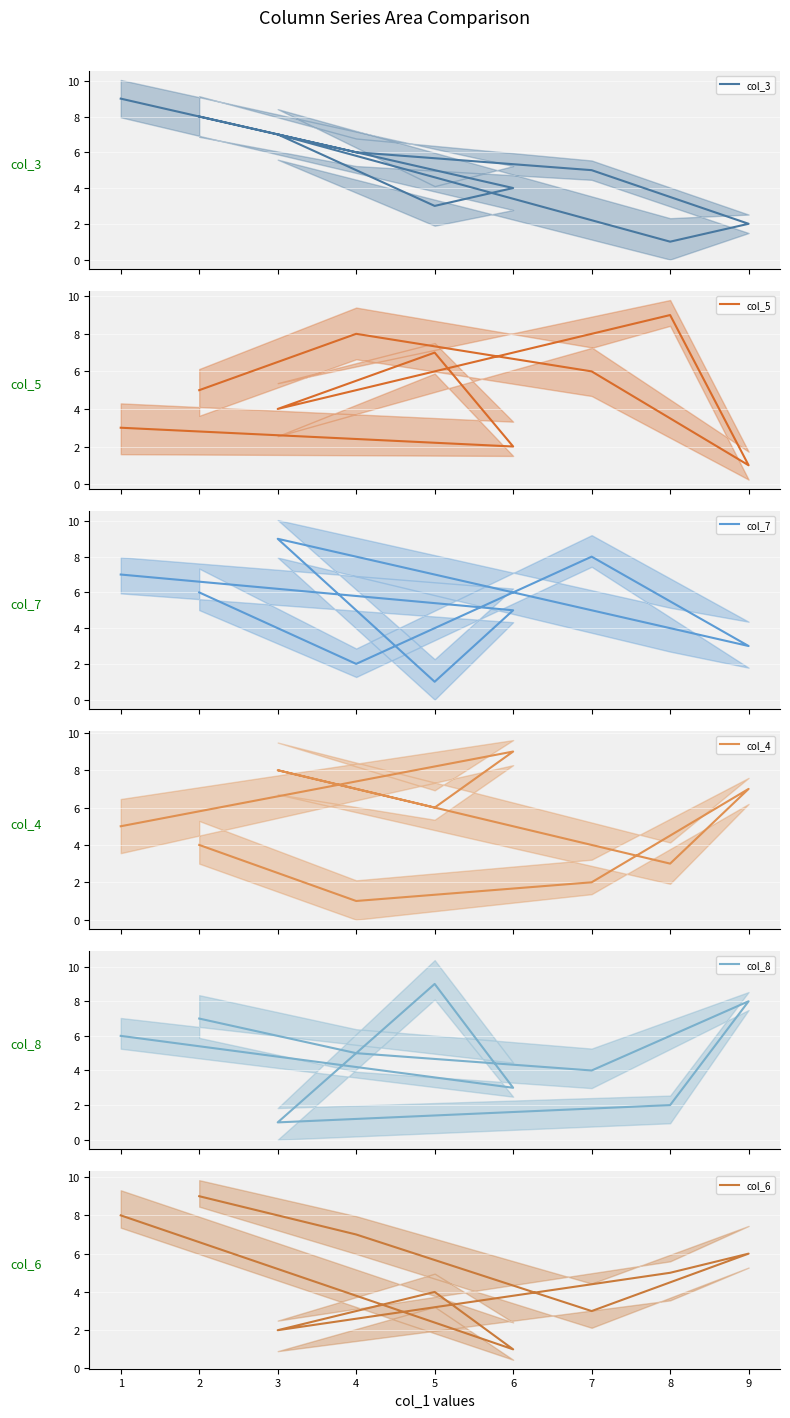

What is the average value of the col_8 mean series?

5